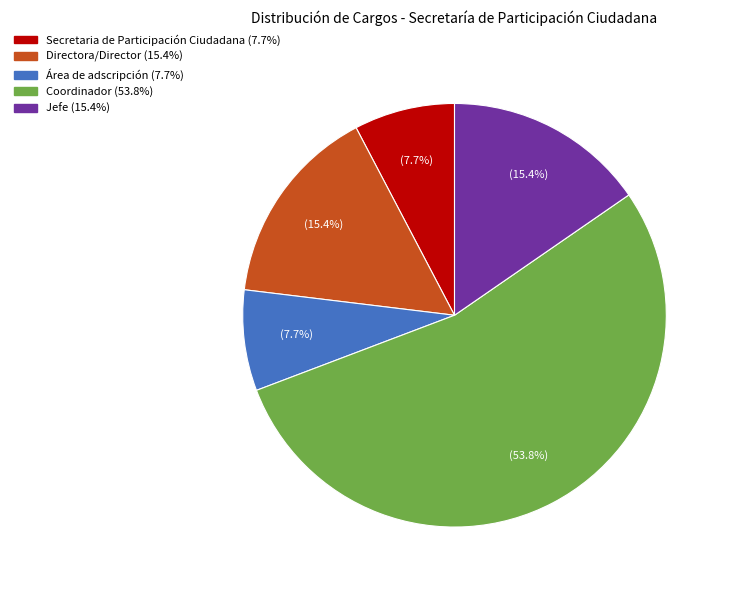

To the nearest percent, what percentage of the pie is Área de adscripción?

8%